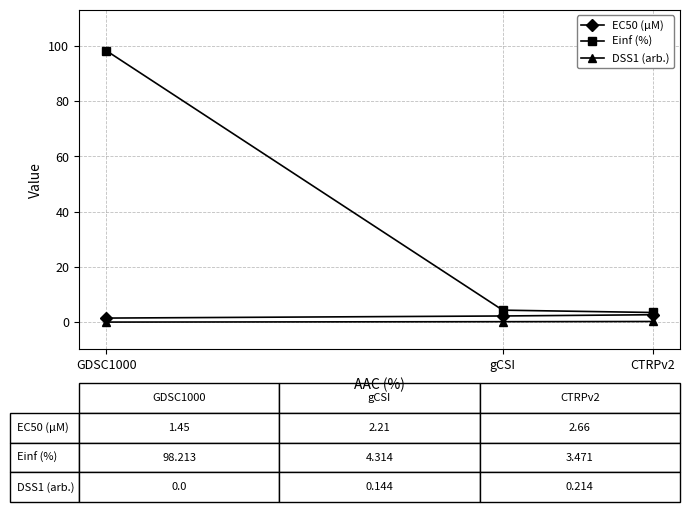

What is the sum of the EC50 (µM) values at gCSI and GDSC1000?

3.7